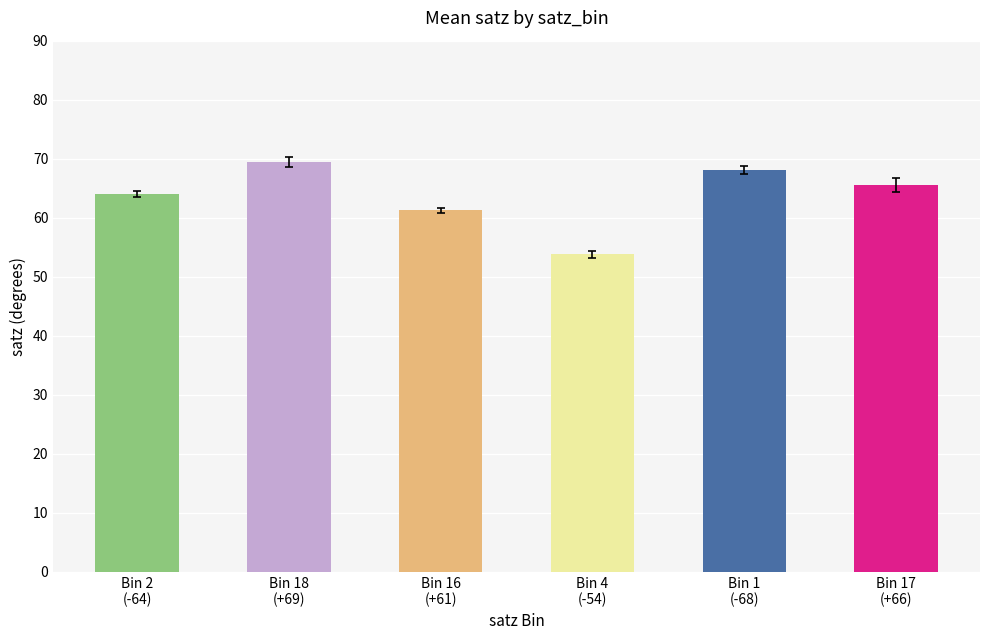

Is it true that std_satz equals 0.8 at satz_bin_18?

True